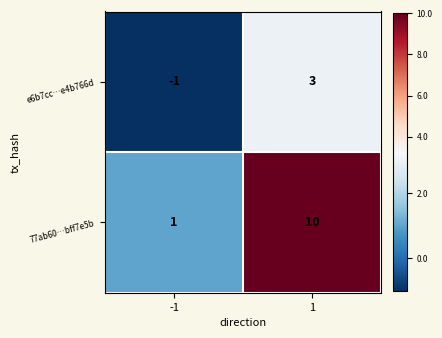

What is the maximum value for 77ab60…bff7e5b?

10